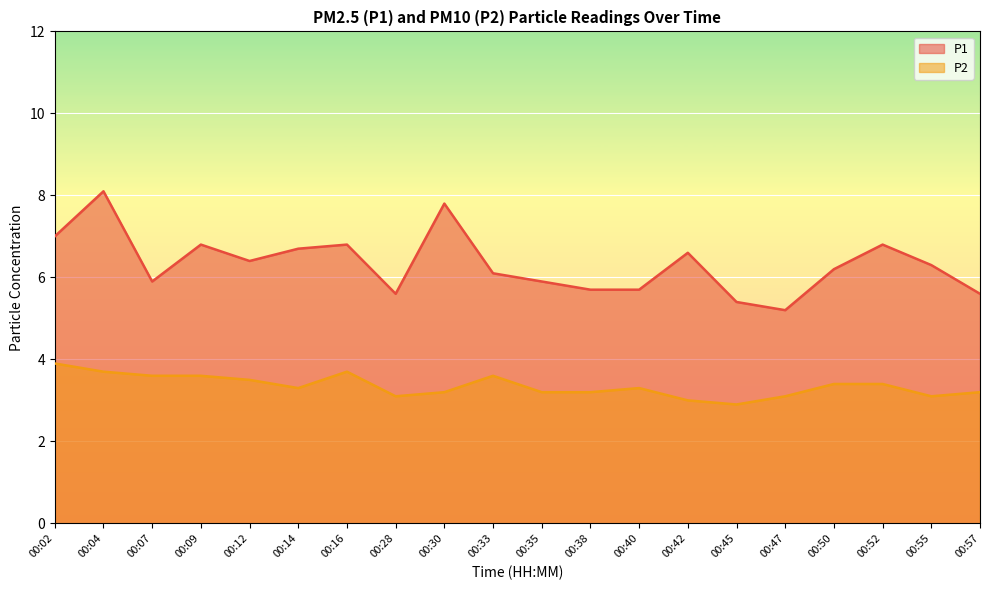

At how many categories does at least one series exceed 3?

20